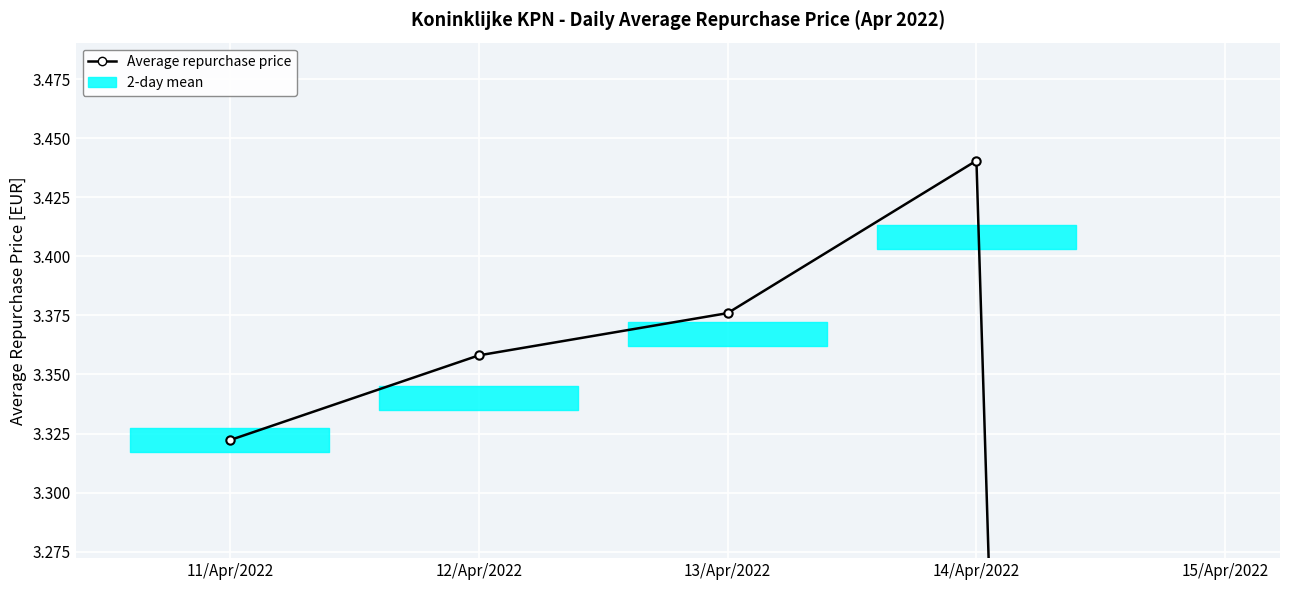

What is the sum of all values?

13.5